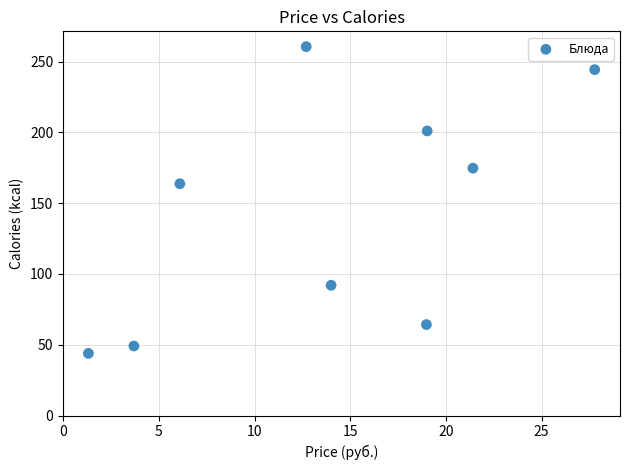

What Y value in the scatter plot is closest to 152?

163.7